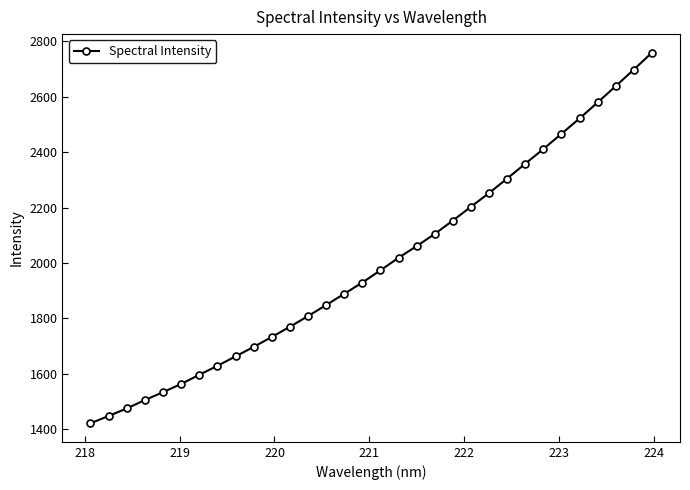

What is the value of the 31st point from the left?

2697.8